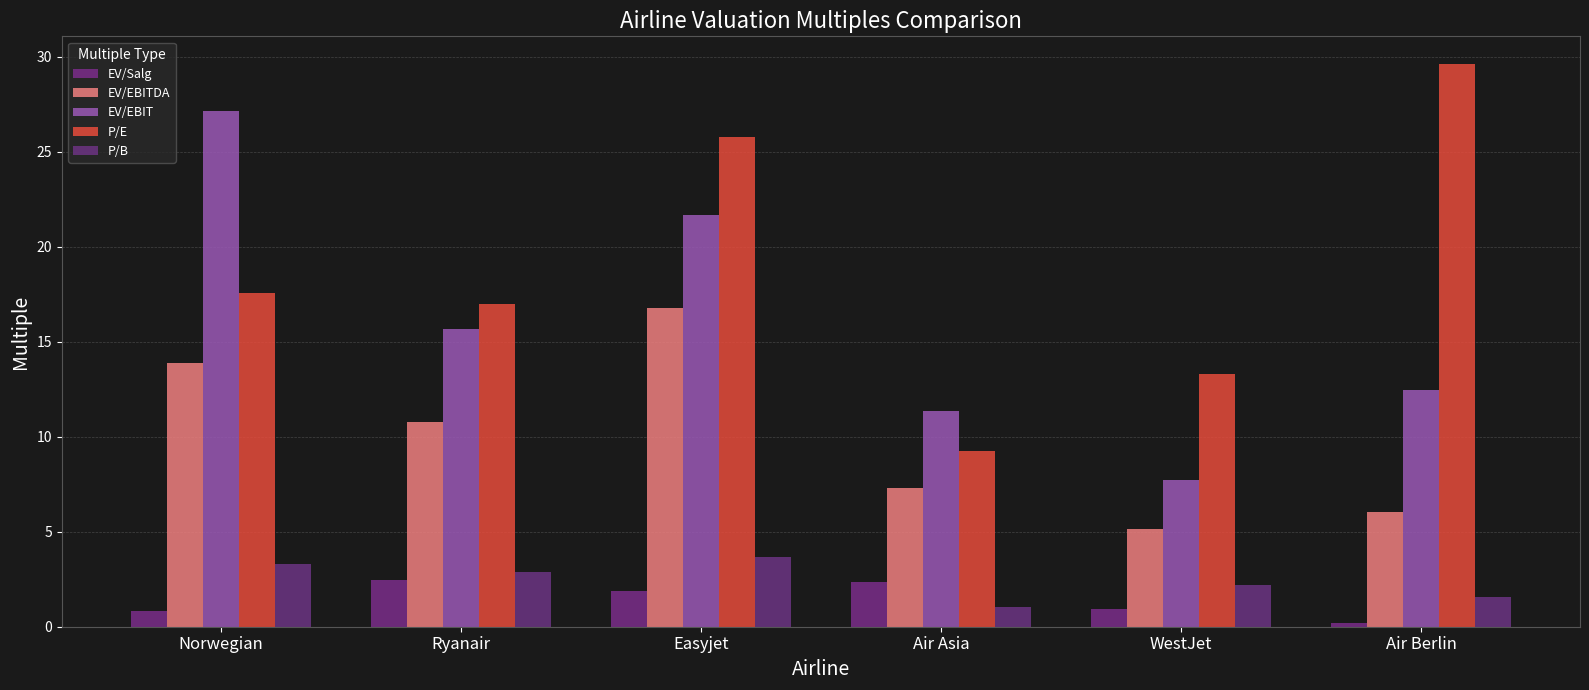

What is the maximum value shown in the chart?

29.6